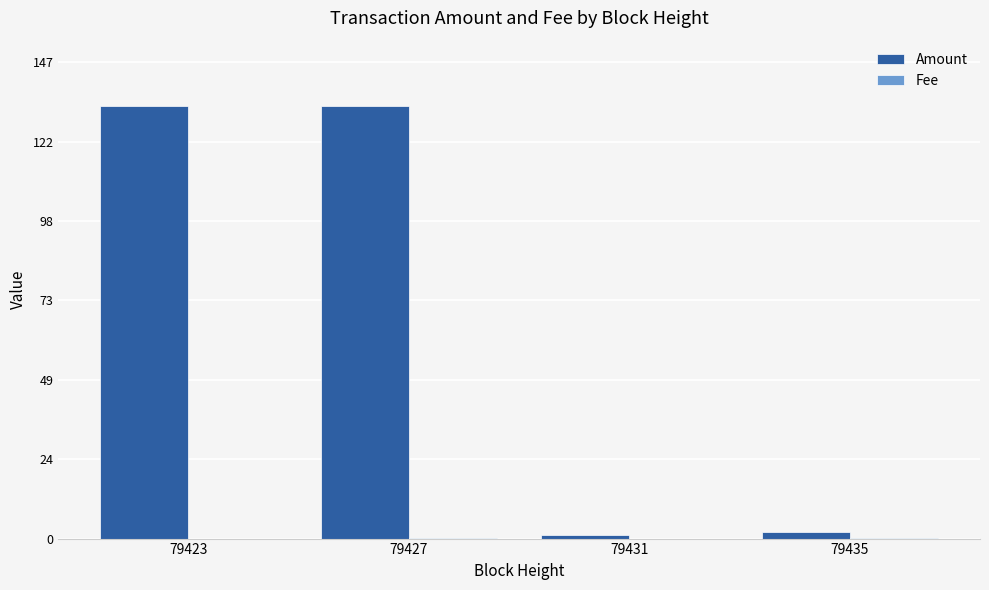

How many categories are shown in the chart?

4